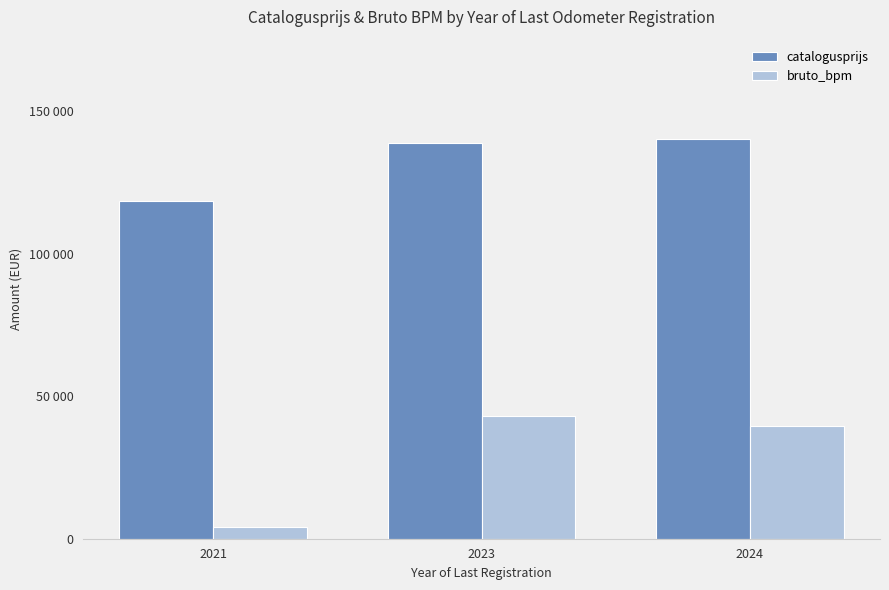

At which category is the sum across all series the highest?

2023